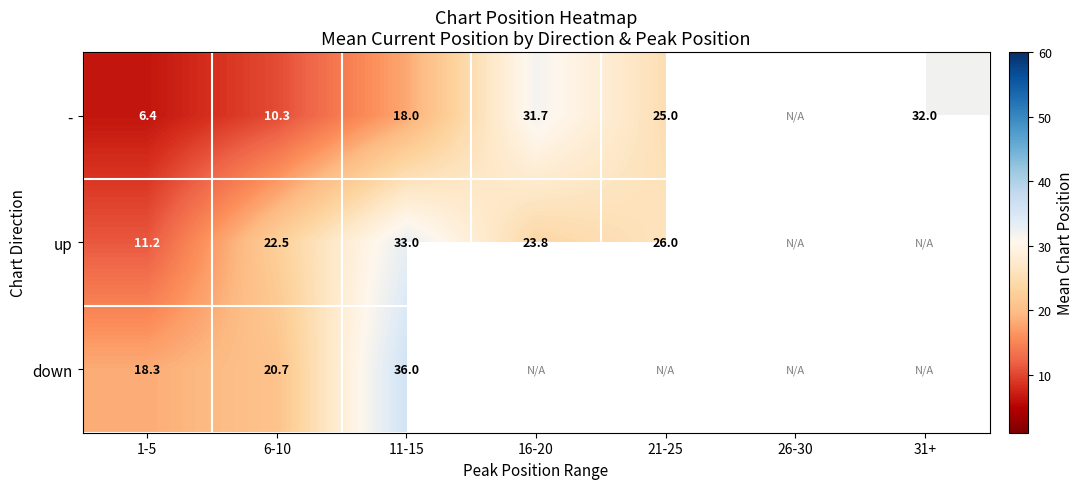

What is the spread (max minus min) of values at 1-5?

11.9